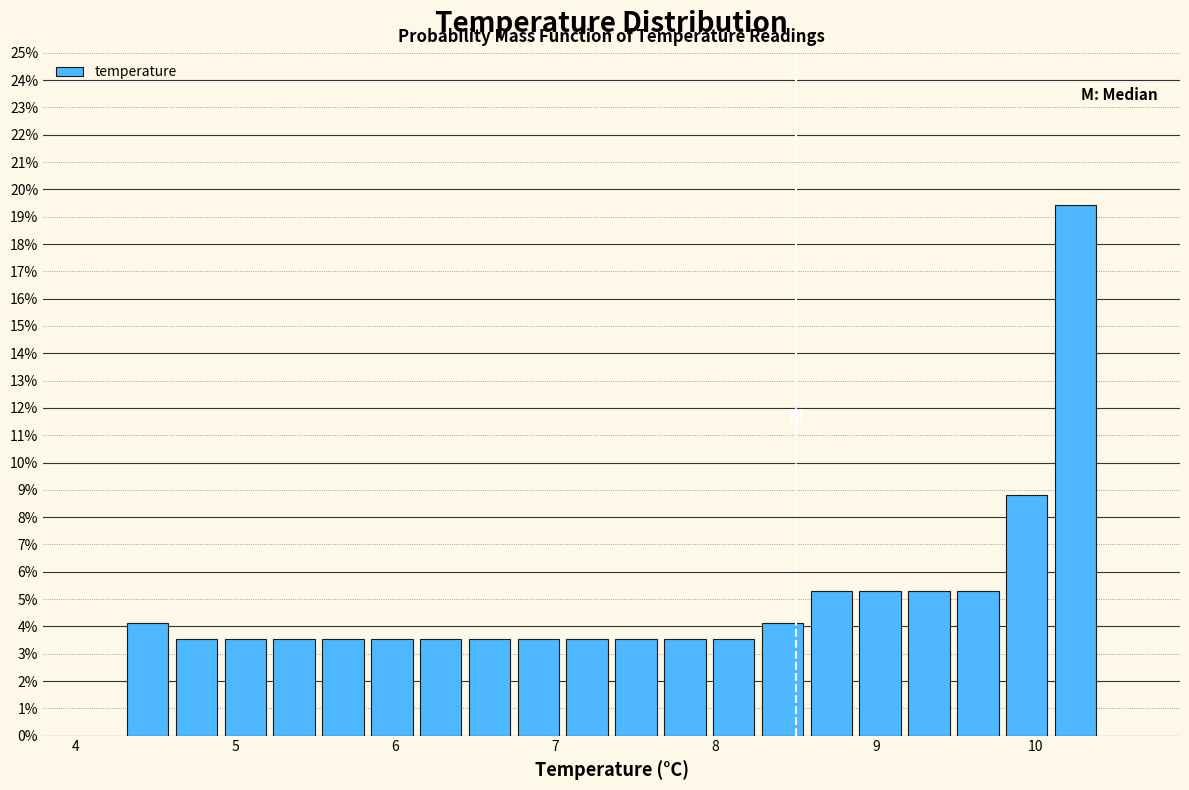

Around what value on the x-axis is the tallest bar? Give the approximate position of its centre, as read against the axis.

10.2